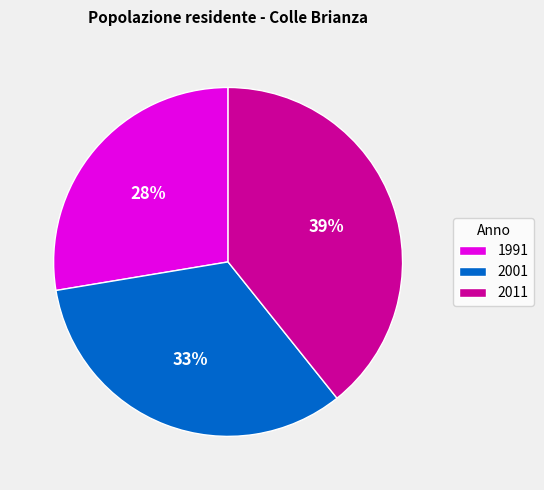

Which slice is the largest?

2011